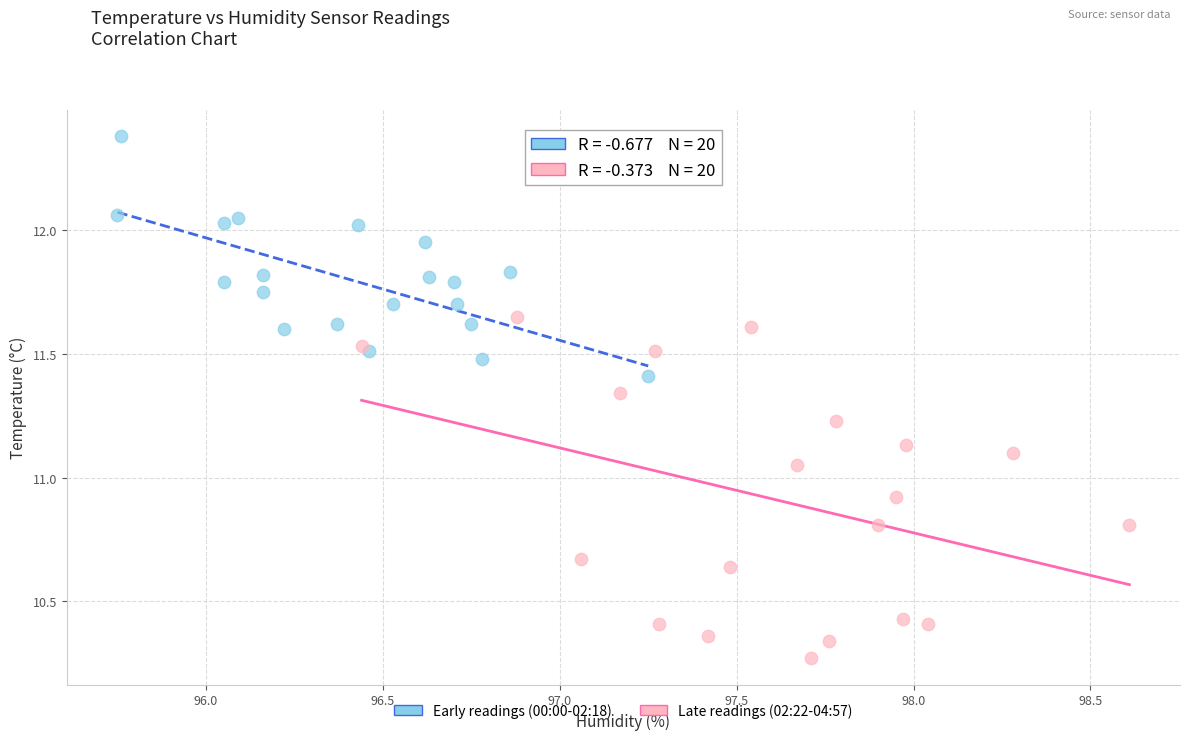

Which series has the widest spread of Y values?

Late readings (02:22-04:57)